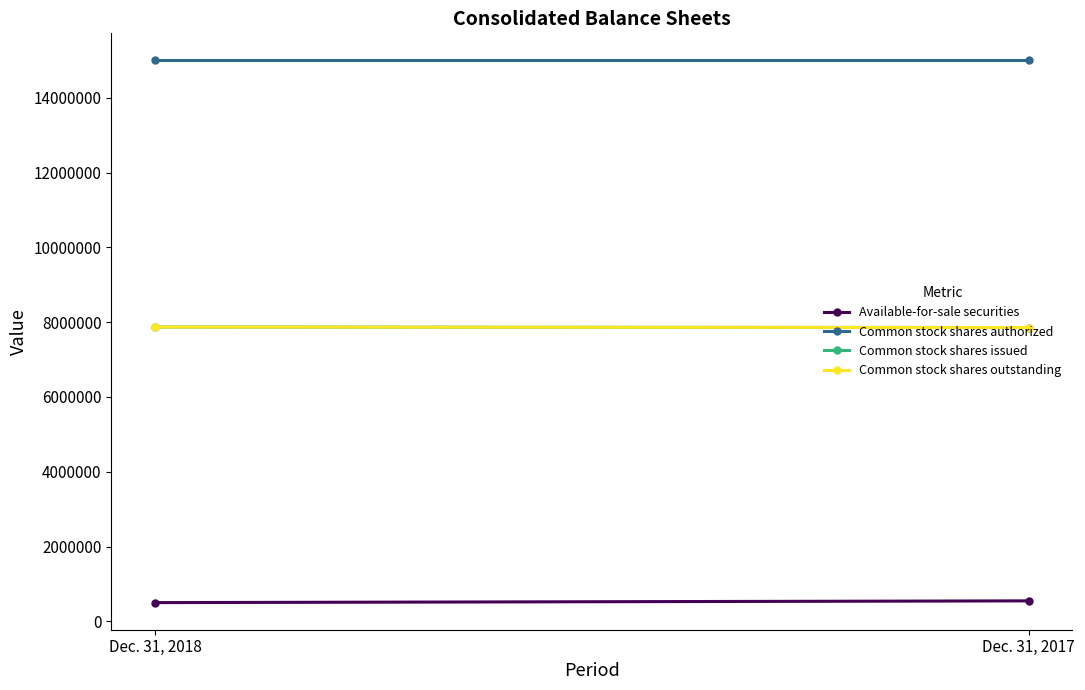

Reading right to left, extract all data points from this chart.

Available-for-sale securities: Dec. 31, 2017=547912	Dec. 31, 2018=501245
Common stock shares authorized: Dec. 31, 2017=15000000	Dec. 31, 2018=15000000
Common stock shares issued: Dec. 31, 2017=7857293	Dec. 31, 2018=7870969
Common stock shares outstanding: Dec. 31, 2017=7857293	Dec. 31, 2018=7870969